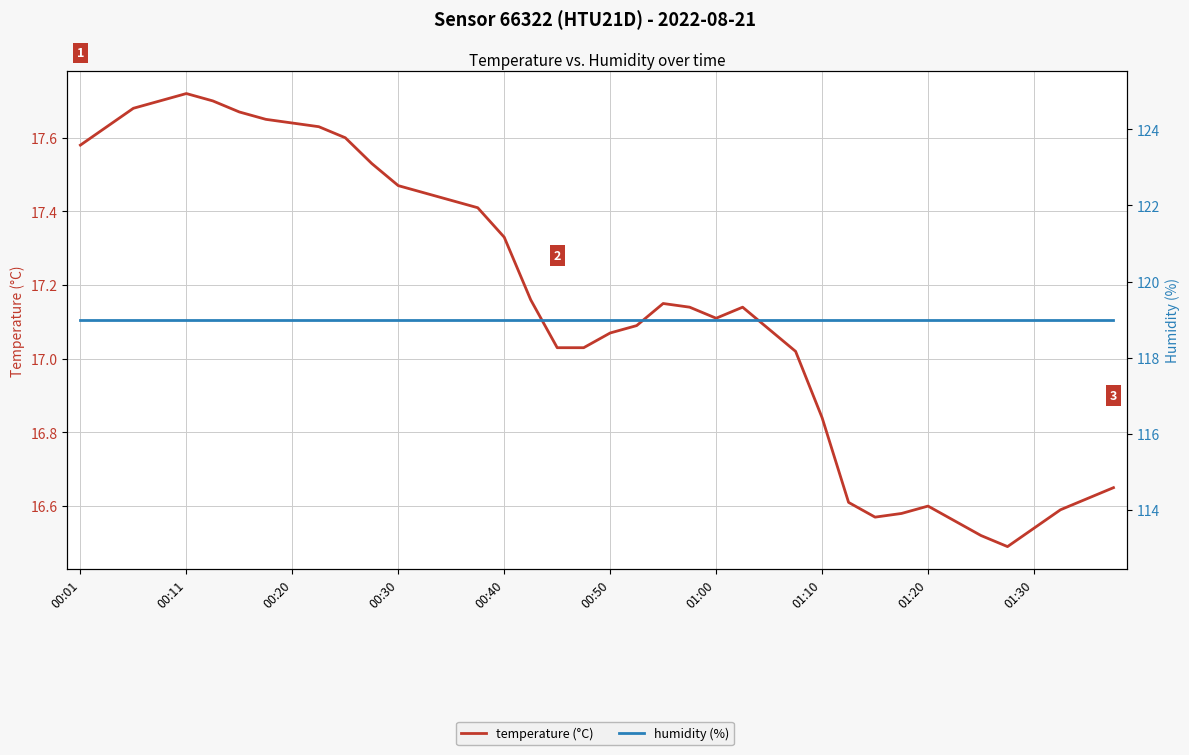

True or false: temperature (°C) and humidity (%) cross at least once.

False